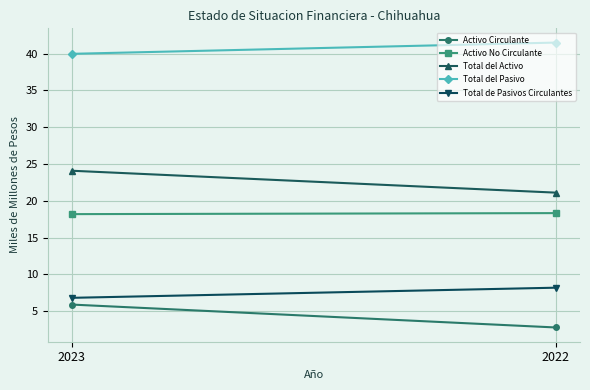

Is this an area chart (filled region under the line)?

No